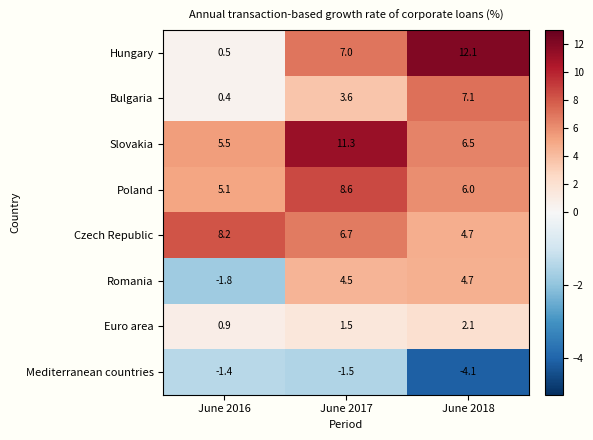

What is the difference between the highest and lowest values at June 2018?

16.2